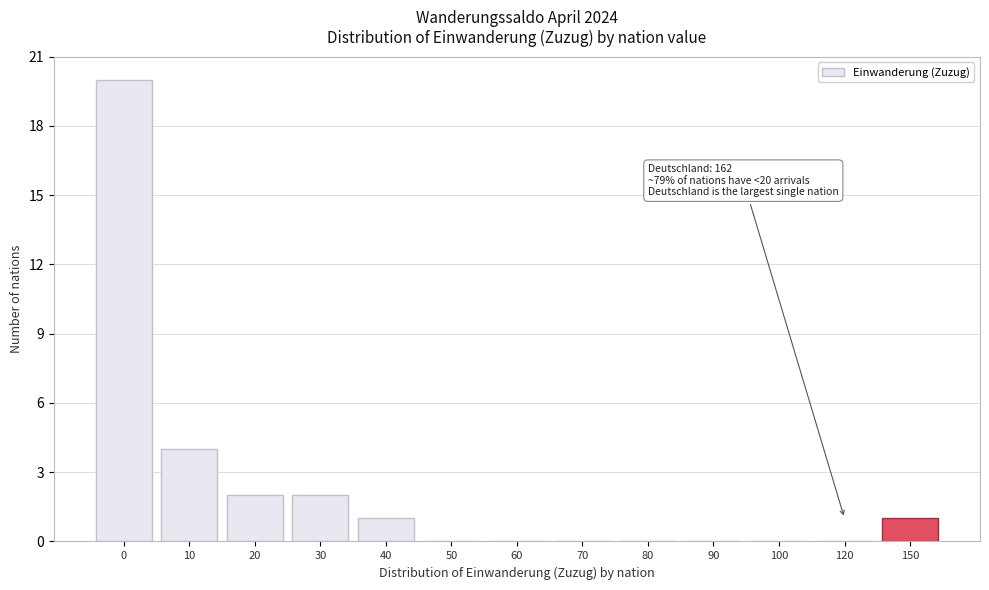

Reading left to right, what are all the values shown in this chart?

0=20	10=4	20=2	30=2	40=1	50=0	60=0	70=0	80=0	90=0	100=0	120=0	150=1